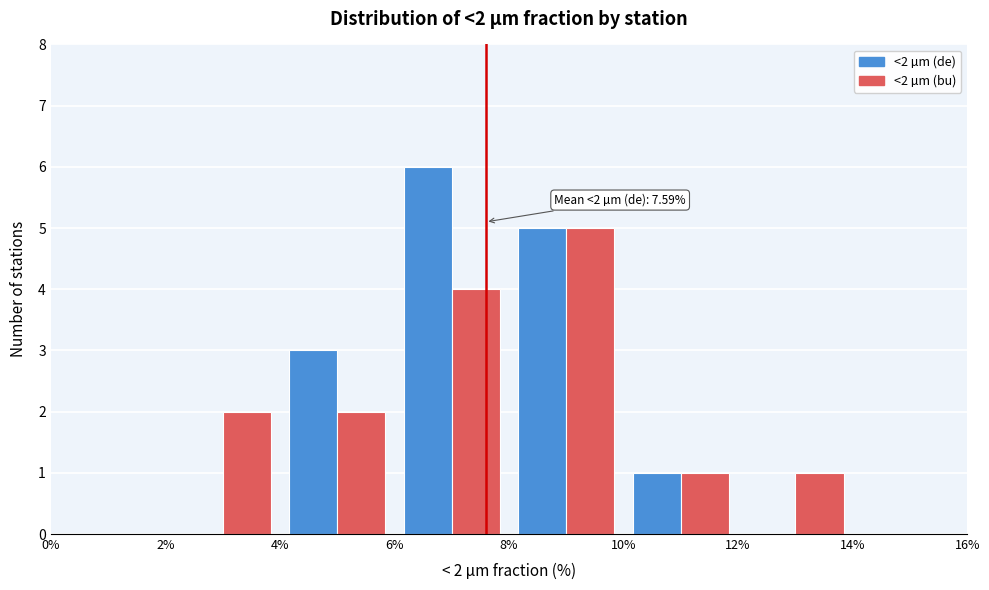

In the <2 µm (de) series, which range on the x-axis has the tallest bar?

6% to 8%